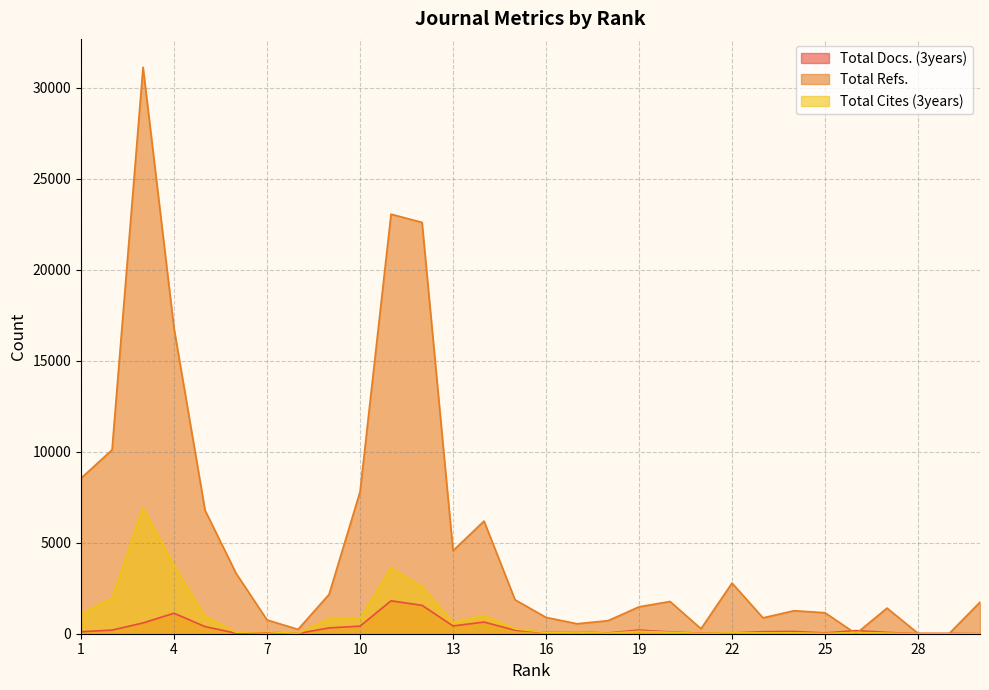

At which label does Total Cites (3years) reach its peak?

3